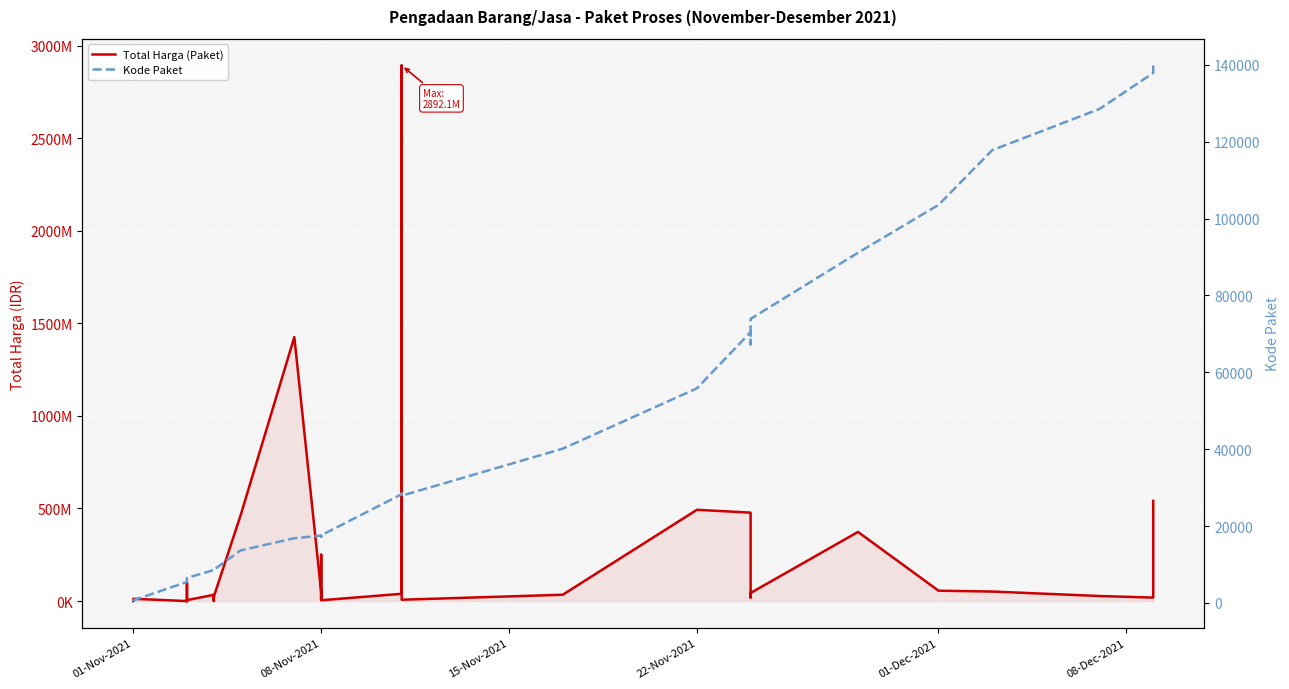

True or false: Kode Paket and Total Harga (Paket) cross at least once.

False